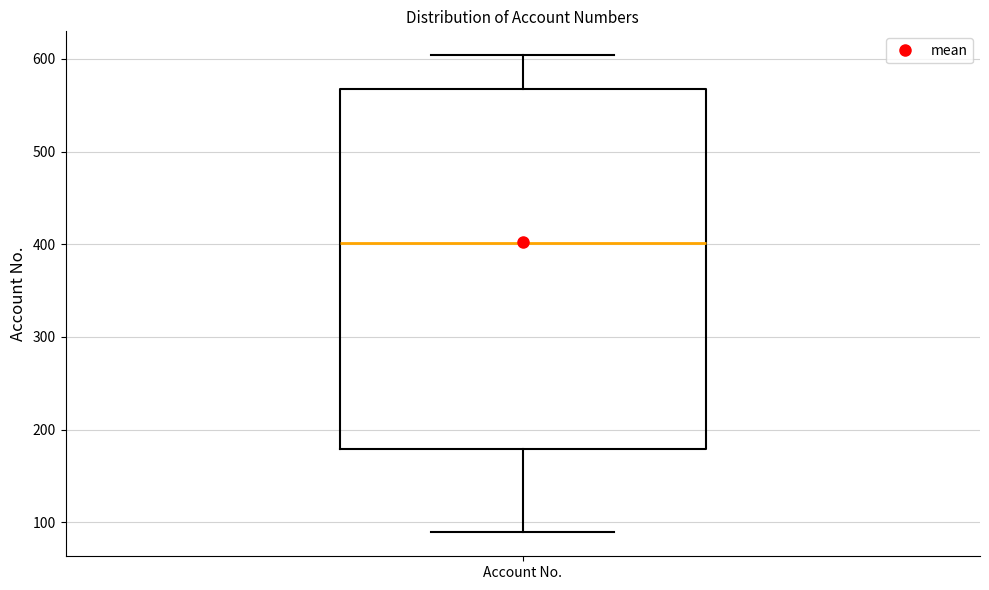

Read this box plot against the y-axis: the position of the median line, the range covered by the box, and the ends of both whiskers. The values are not printed on the chart, so give them approximately, as read against the axis.

median 400, box 180 to 570, whiskers 90 to 600